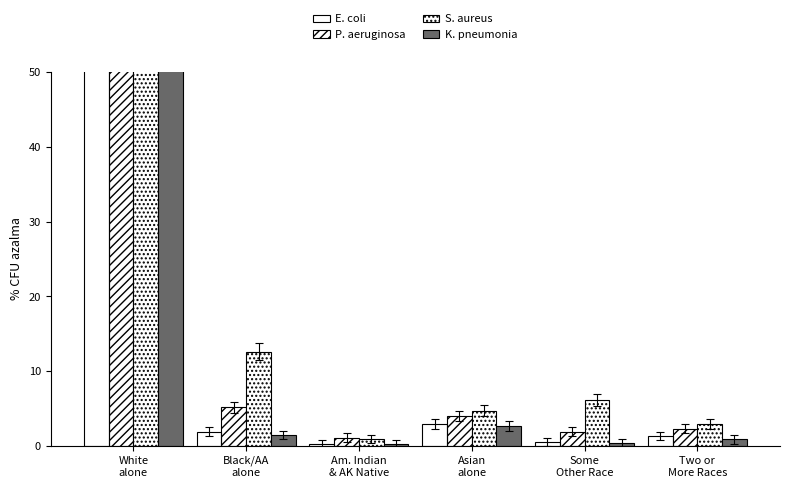

What position from the right is Two or
More Races?

1